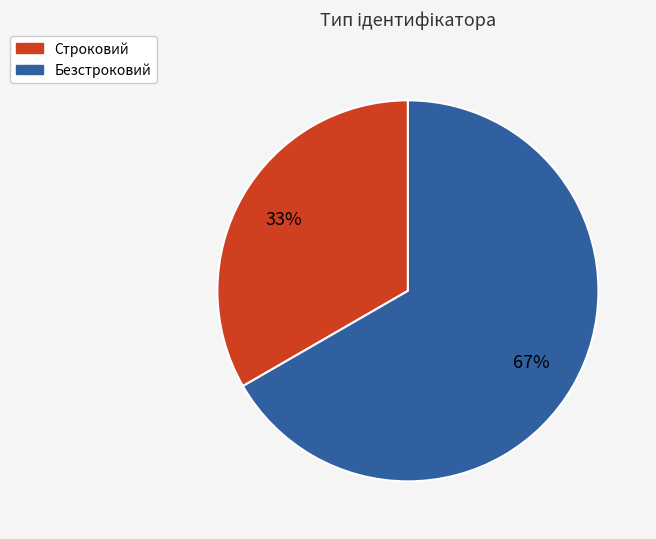

The Безстроковий slice represents 57% of the pie. True or false?

False